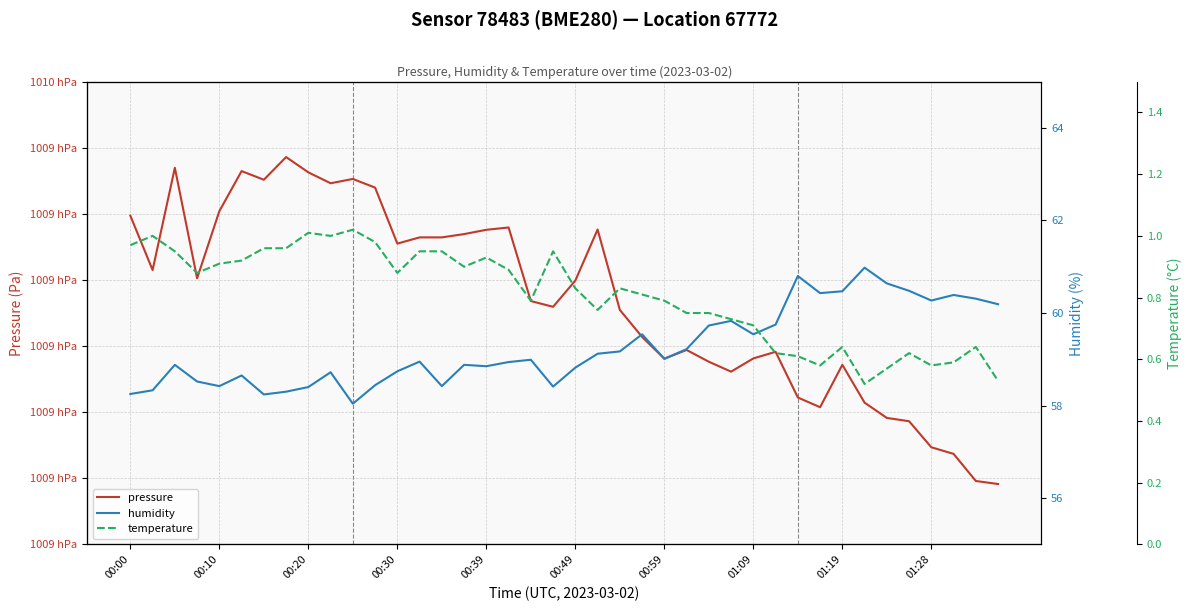

Which series has the largest total across all categories?

pressure